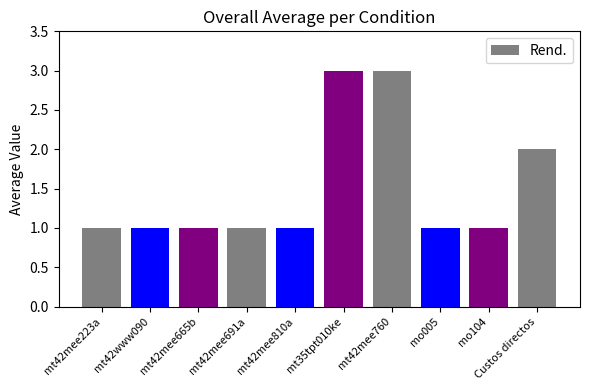

What is the difference between the maximum and minimum values?

2